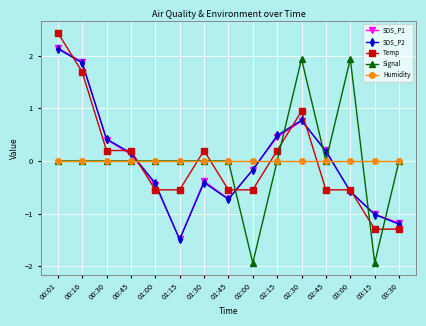

Which series changed the most between 00:30 and 02:30?

Signal